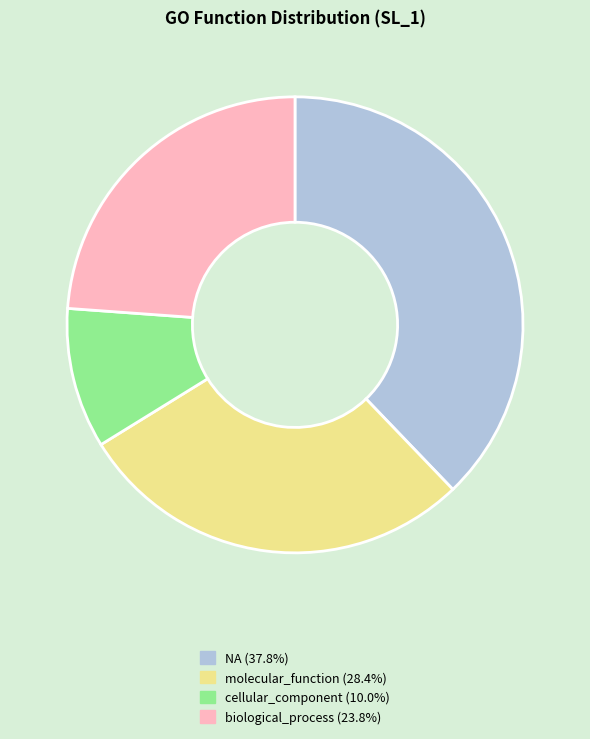

How many segments does this pie chart have?

4